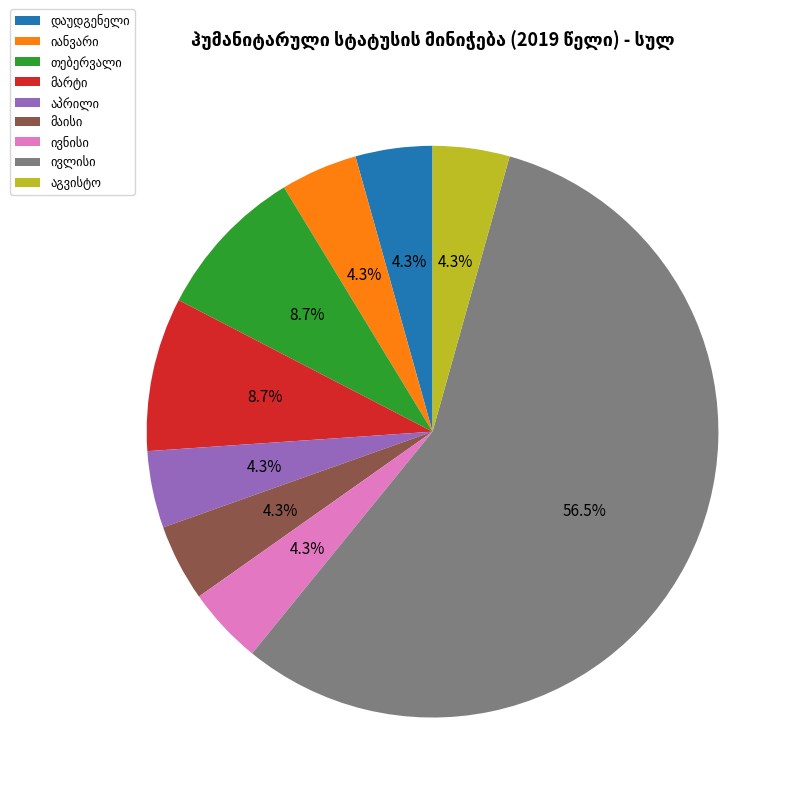

To the nearest percent, what is the average slice percentage?

11%